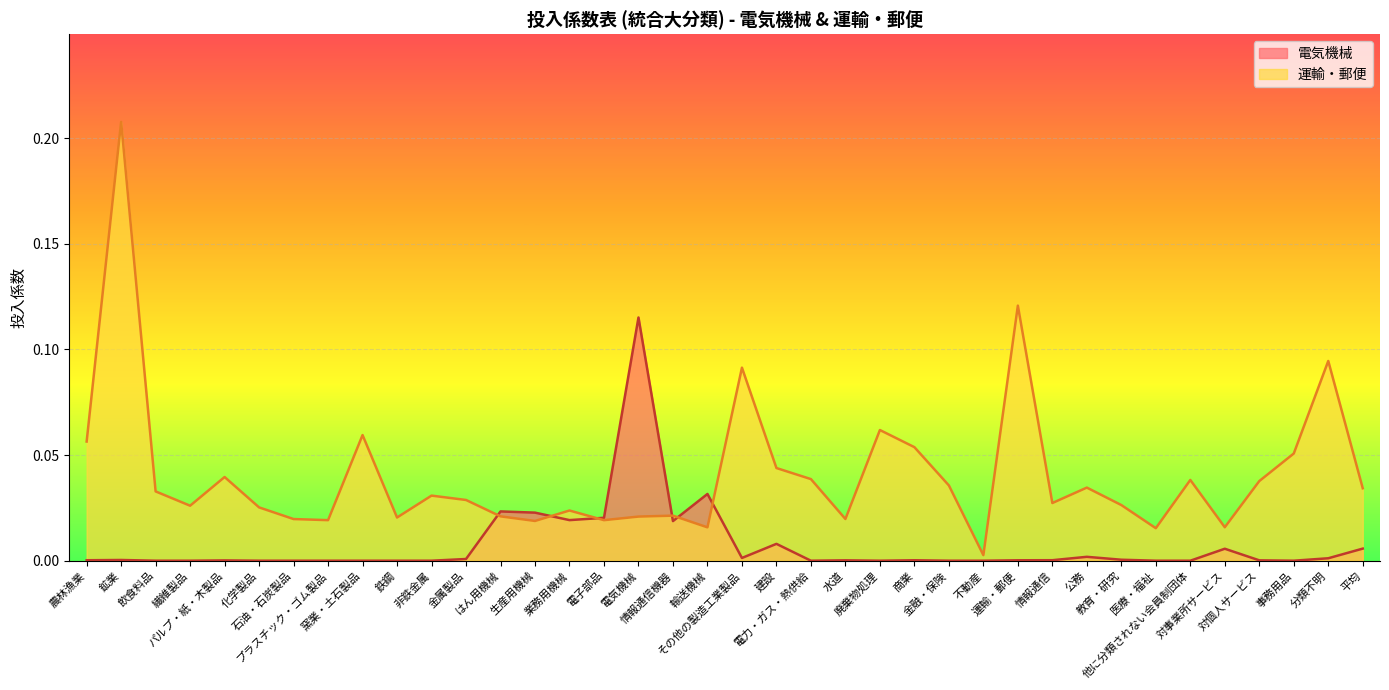

Which category has the lowest value in the 運輸・郵便 series?

不動産